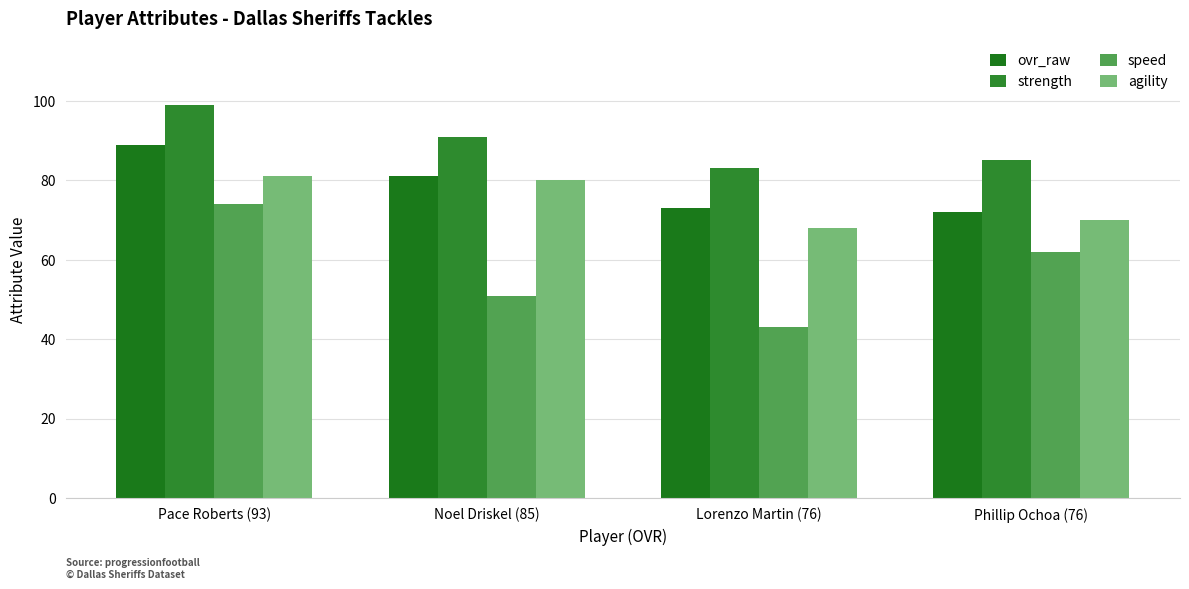

Which series has the largest range (max minus min)?

speed